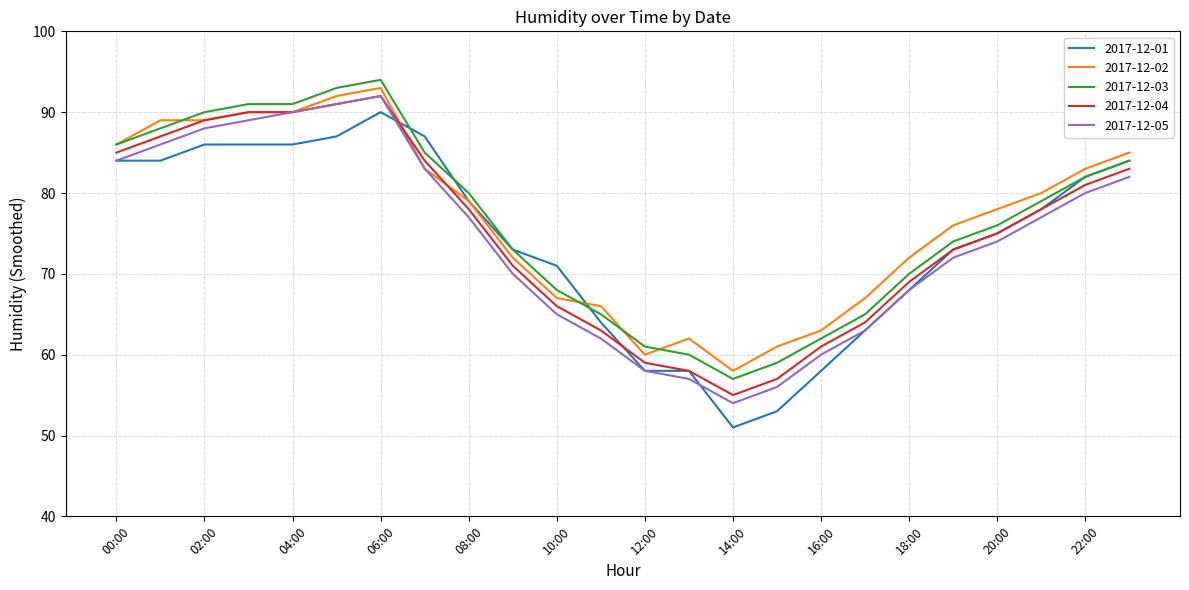

What is the maximum value for 2017-12-02?

93